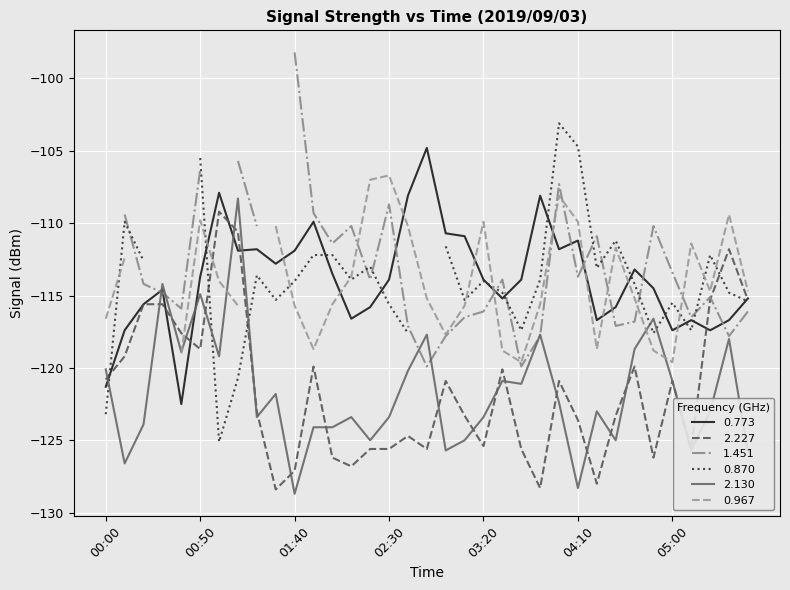

What is the lowest value of the 0.773 series?

-122.5